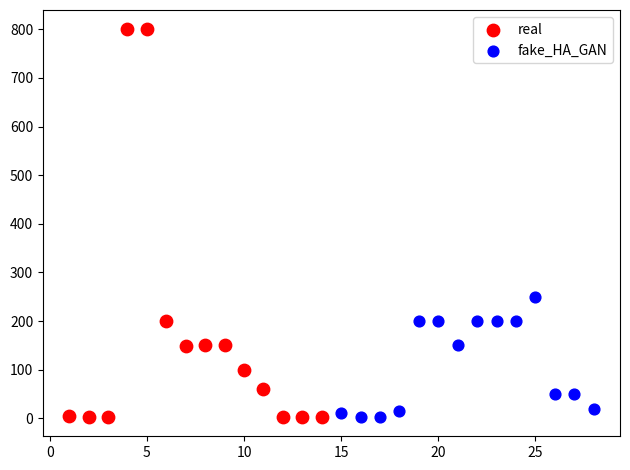

Which series reaches the maximum Y coordinate?

real